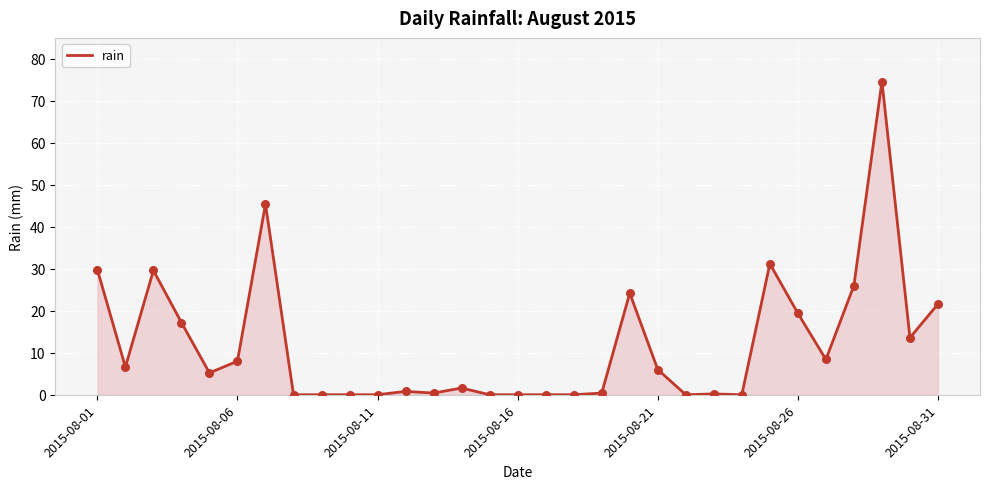

What is the difference between the maximum and minimum values?

74.6